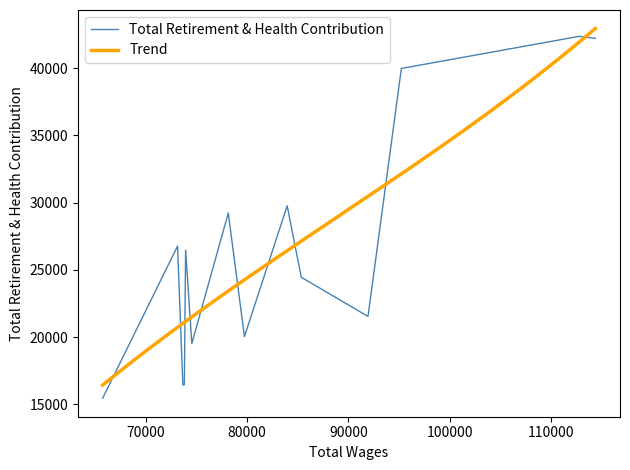

What is the maximum value for Total Retirement & Health Contribution?

42358